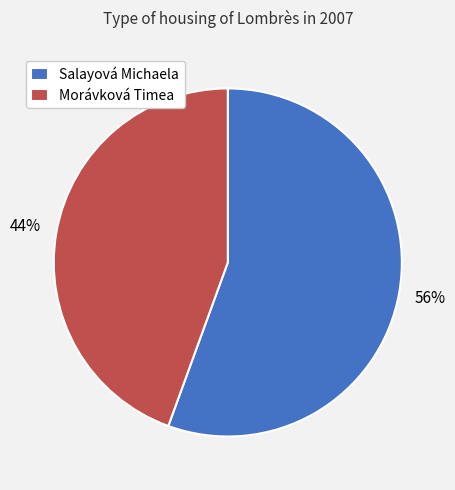

Which category accounts for the majority?

Salayová Michaela